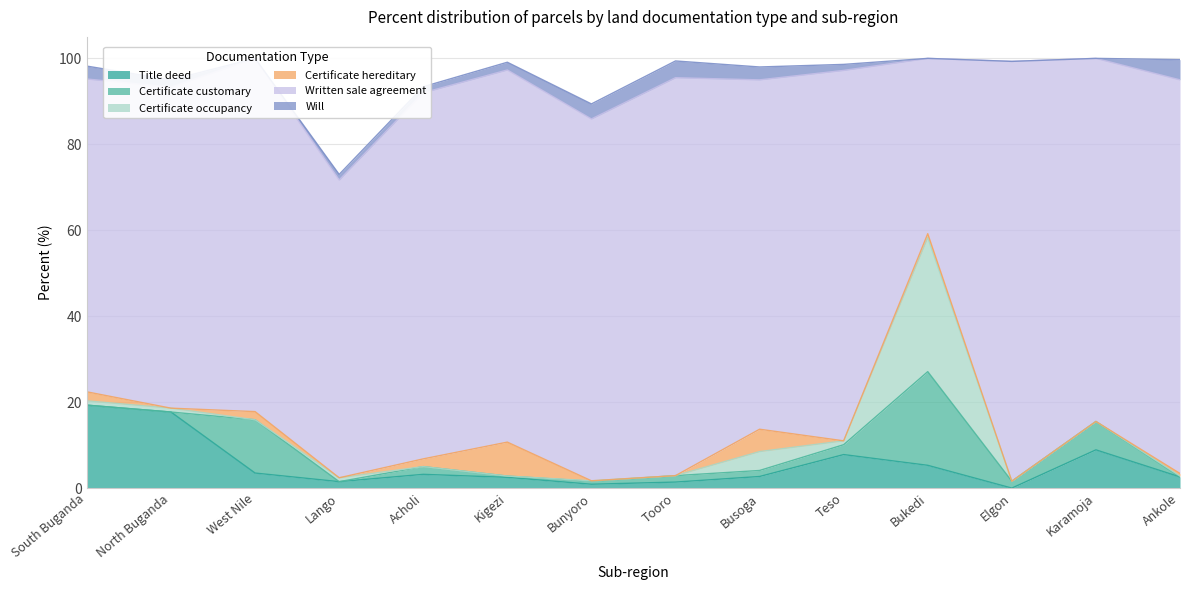

True or false: Title deed has more than 2 points higher than both neighbors.

True